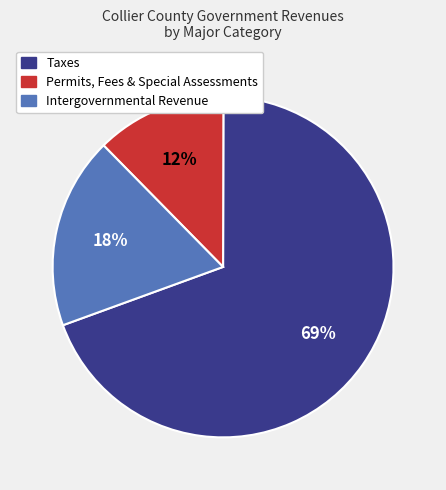

How many slices are in this pie chart?

3